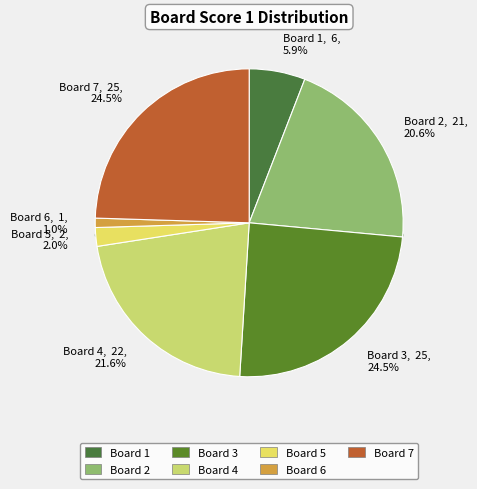

To the nearest percent, what portion does 2 represent?

21%